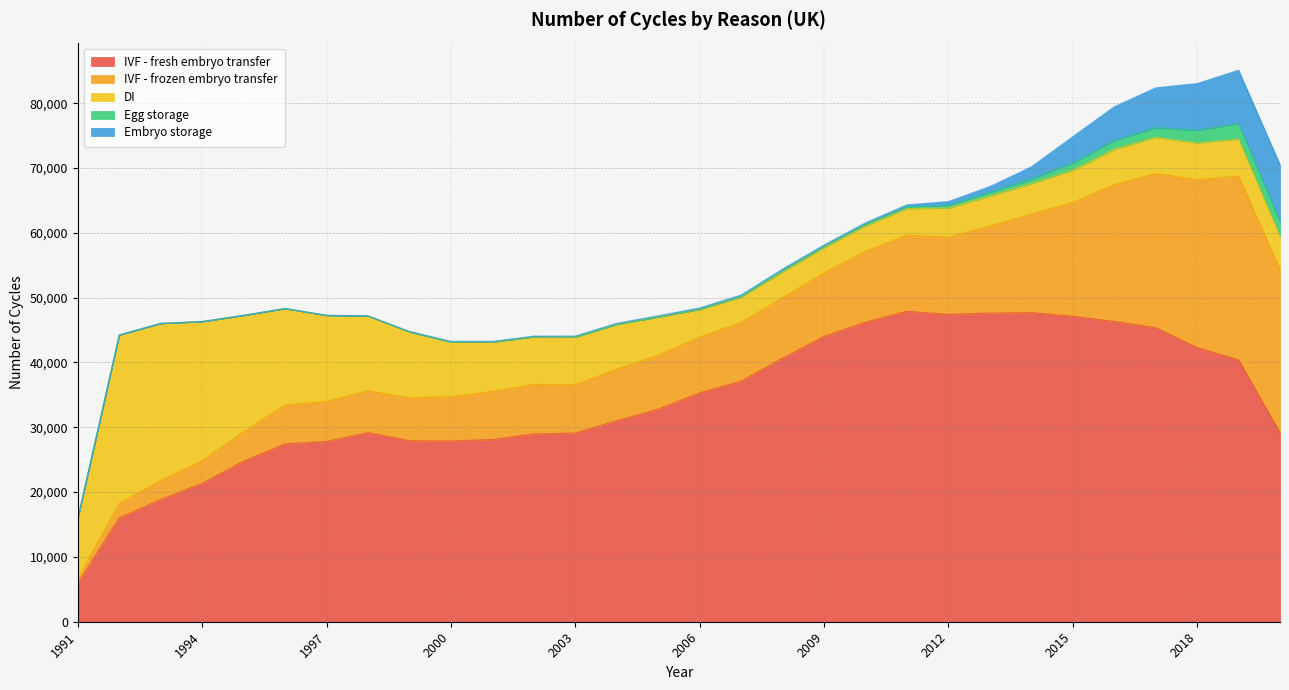

What is the maximum value shown in the chart?

47902